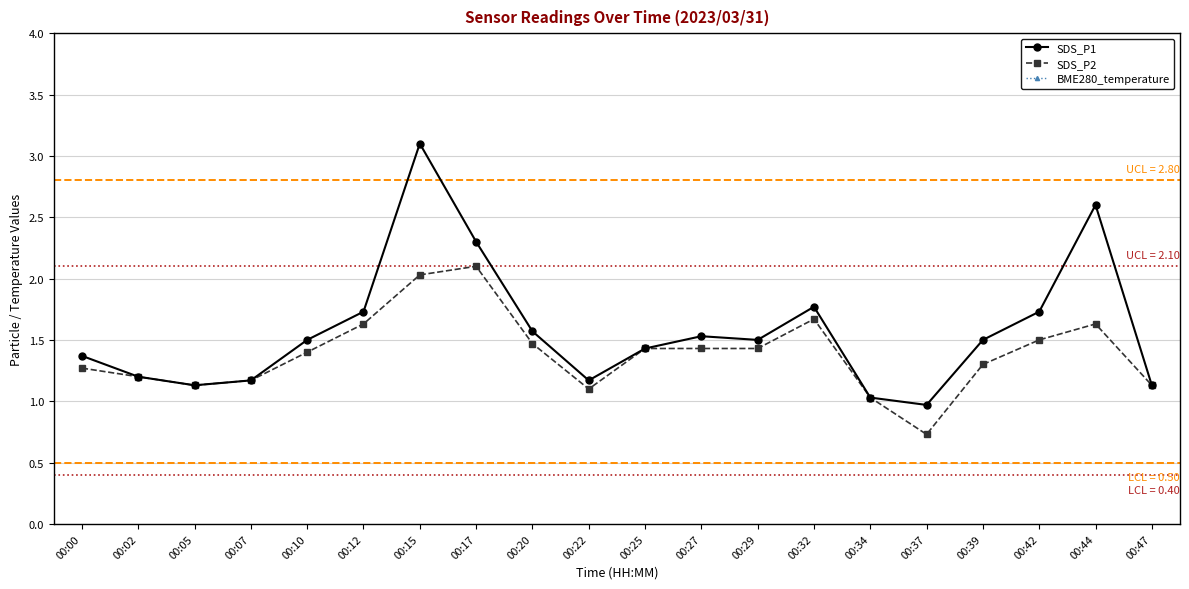

What is the value of the SDS_P2 point at the 19th from the left?

1.6